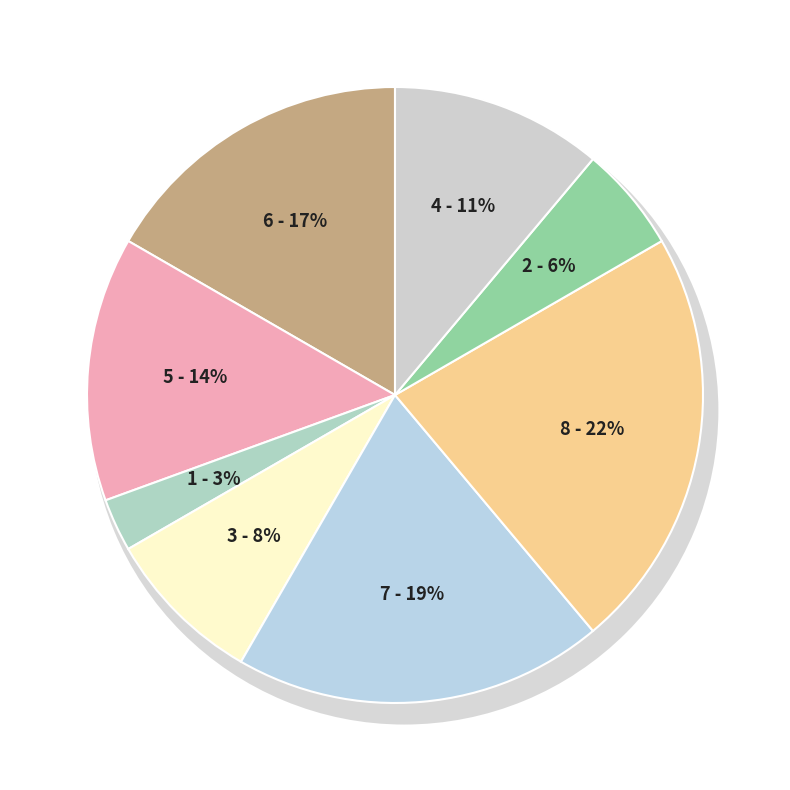

True or false: Головний лікар accounts for 8% of the total.

True